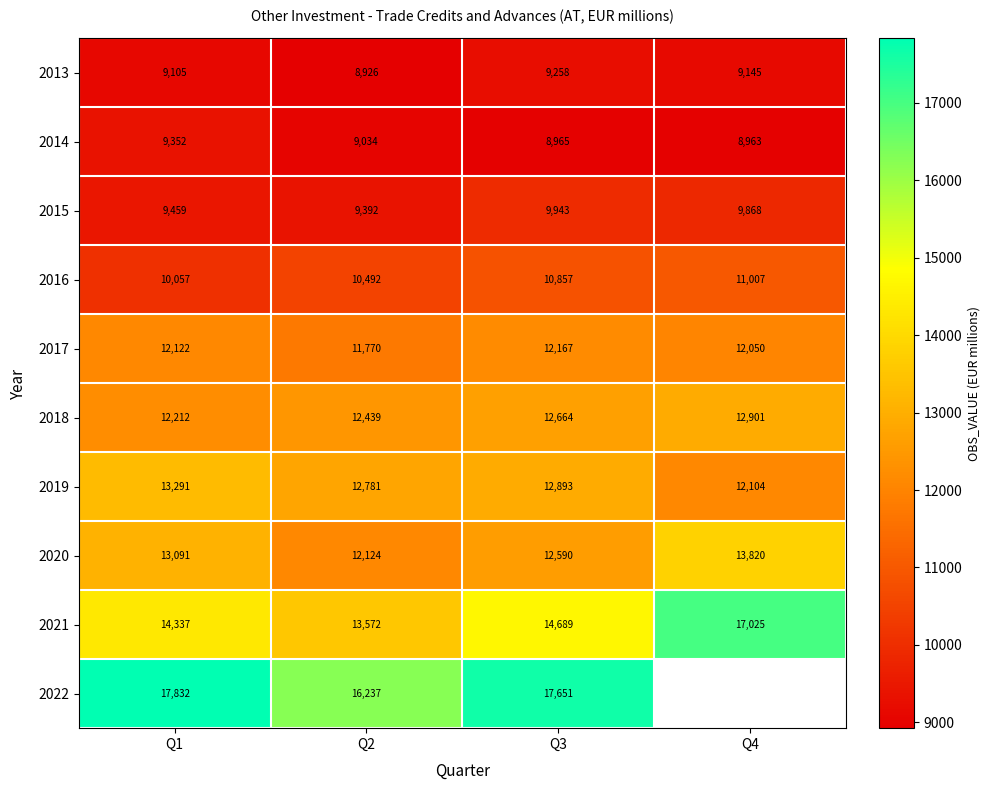

Which category has the lowest value in the 2013 series?

Q2